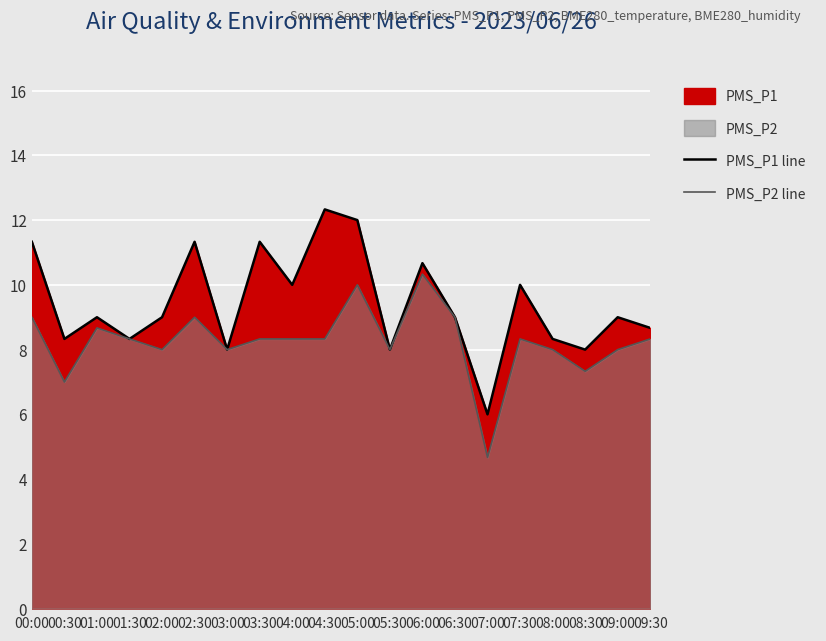

List the series in order of their peak value, lowest first.

PMS_P2 line, PMS_P1 line